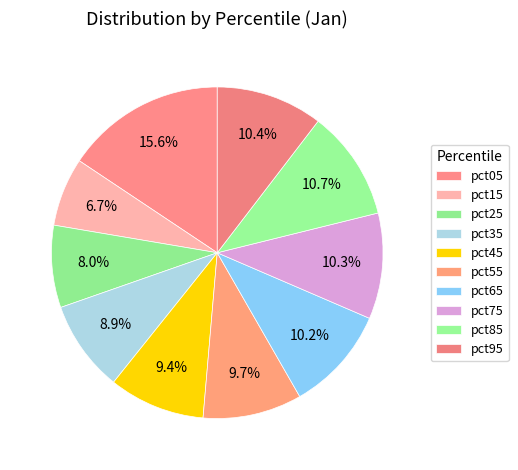

What percentage is the pct15 slice, to the nearest percent?

7%